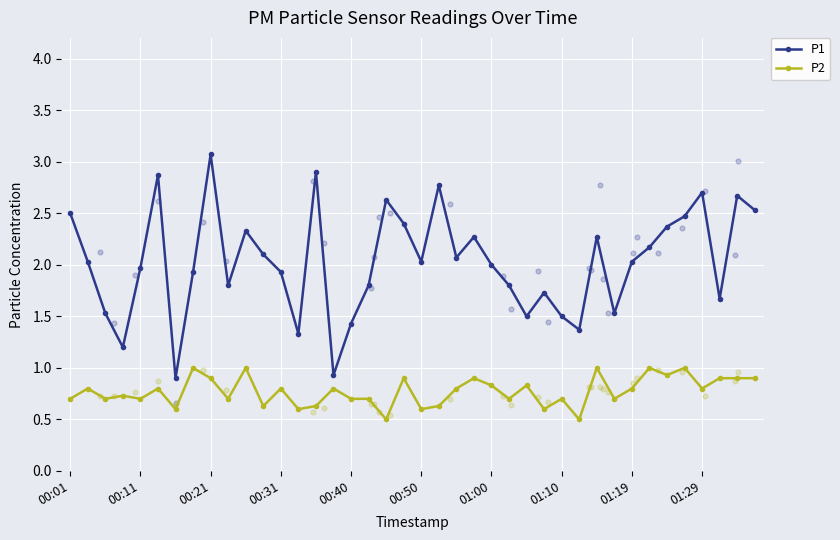

Which series reaches the minimum Y coordinate?

P2